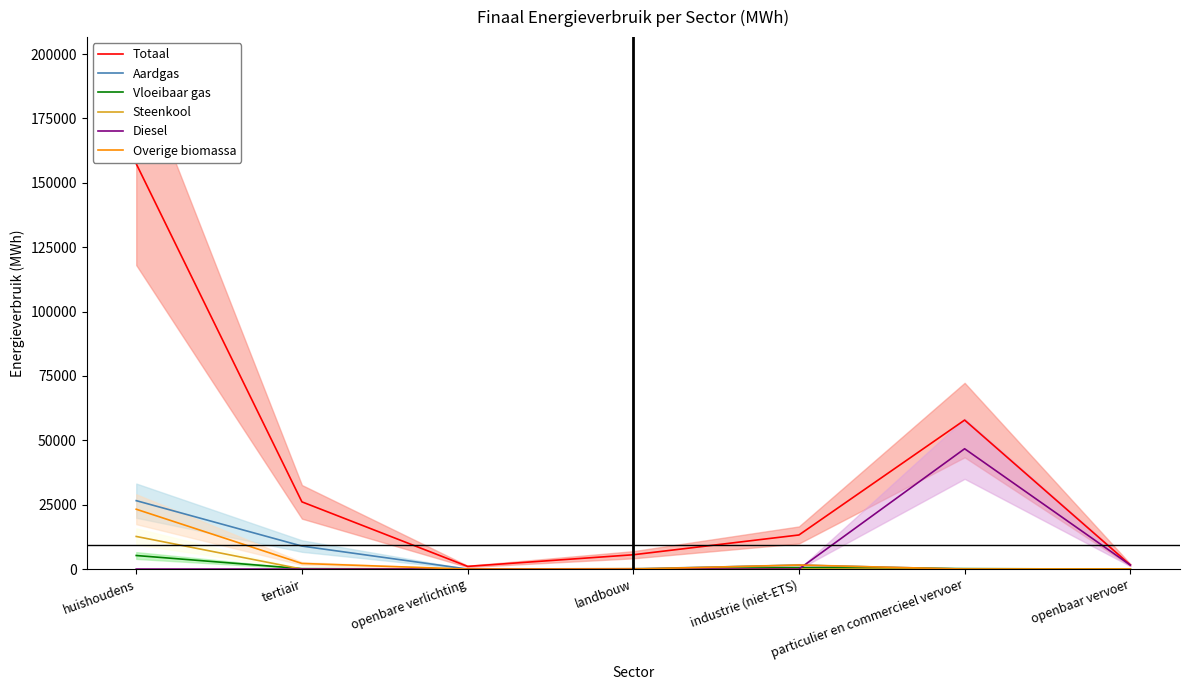

Which category has the lowest value across all series?

openbare verlichting